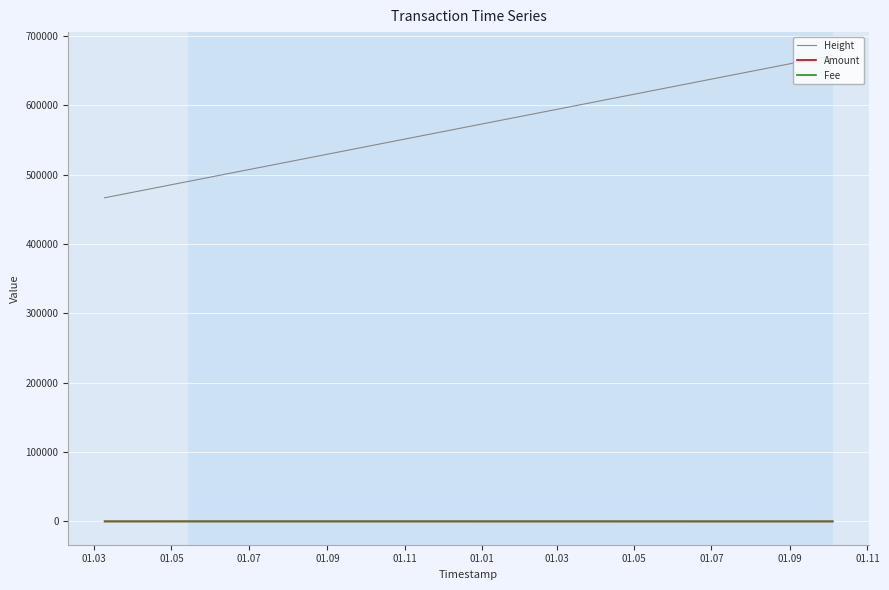

True or false: Height and Fee cross at least once.

False